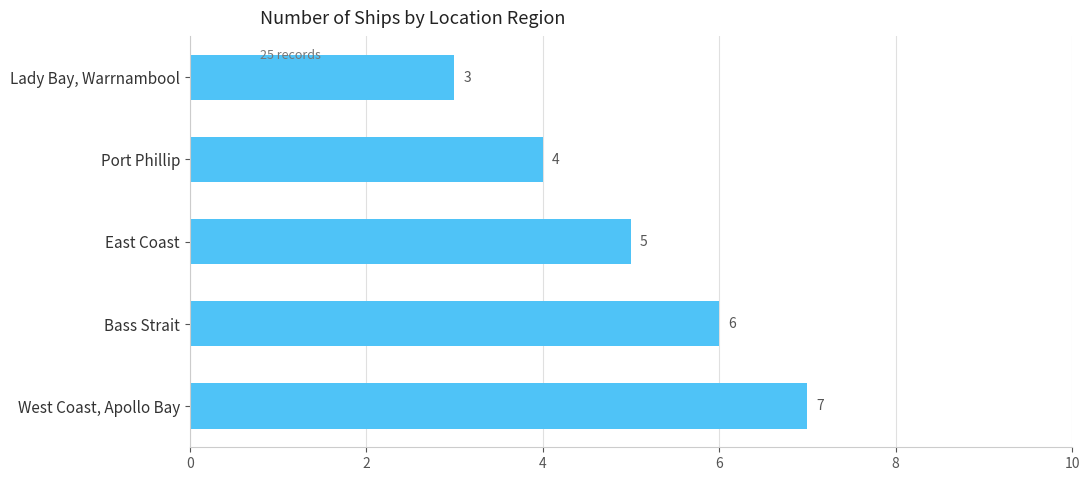

Reading top to bottom, transcribe all the data shown in this chart.

3	4	5	6	7